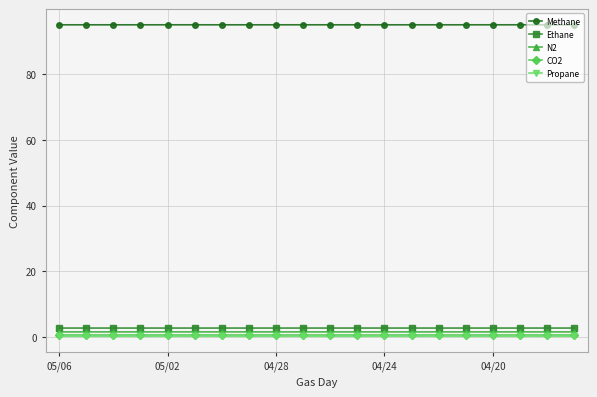

What is the maximum value for Ethane?

2.7